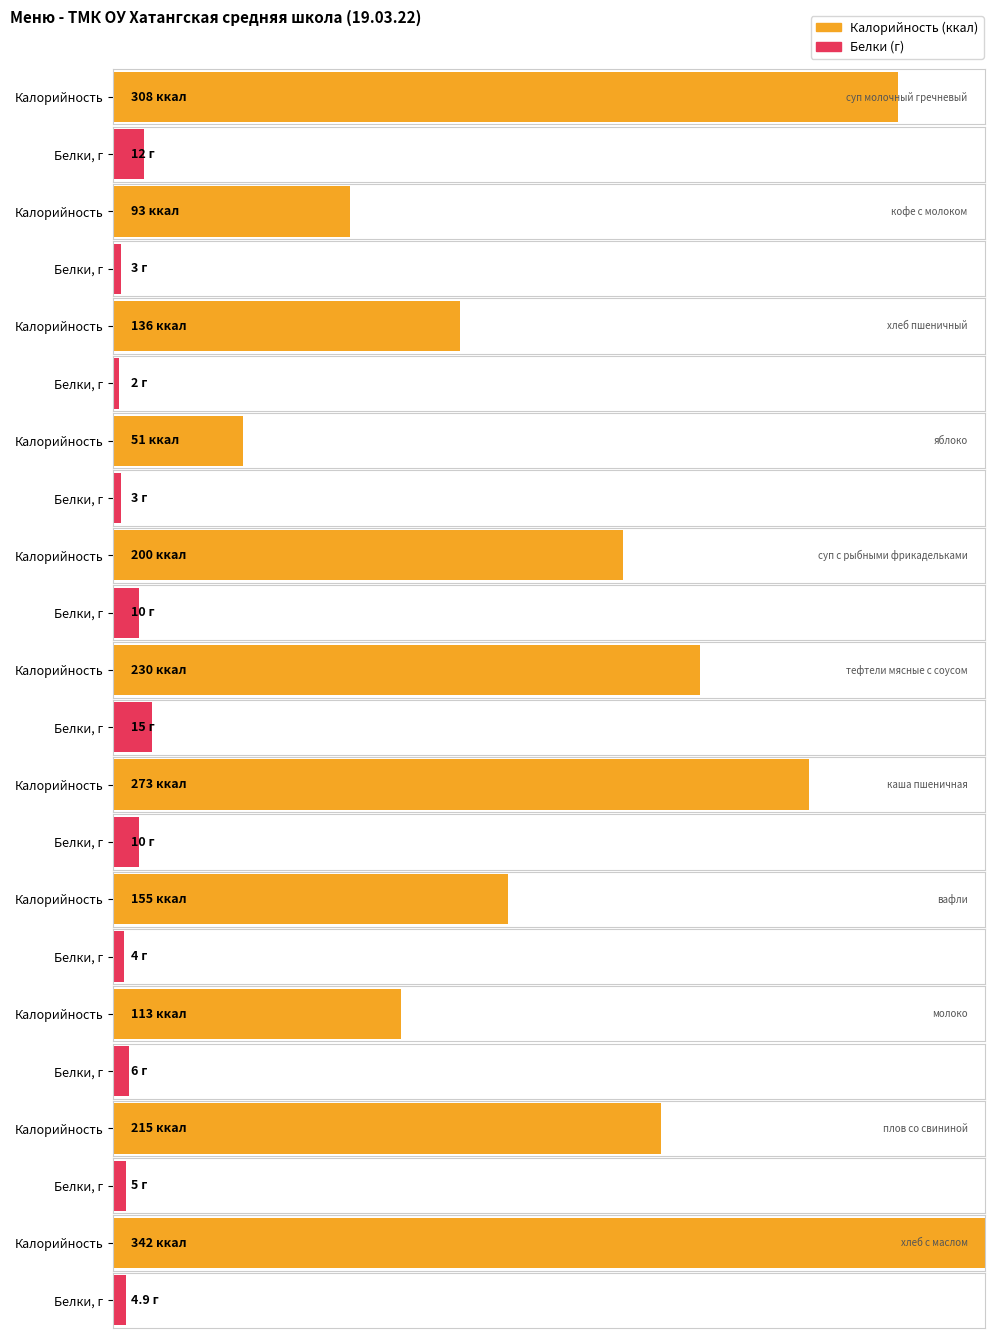

What is the label of the 10th bar from the right?

тефтели мясные с соусом